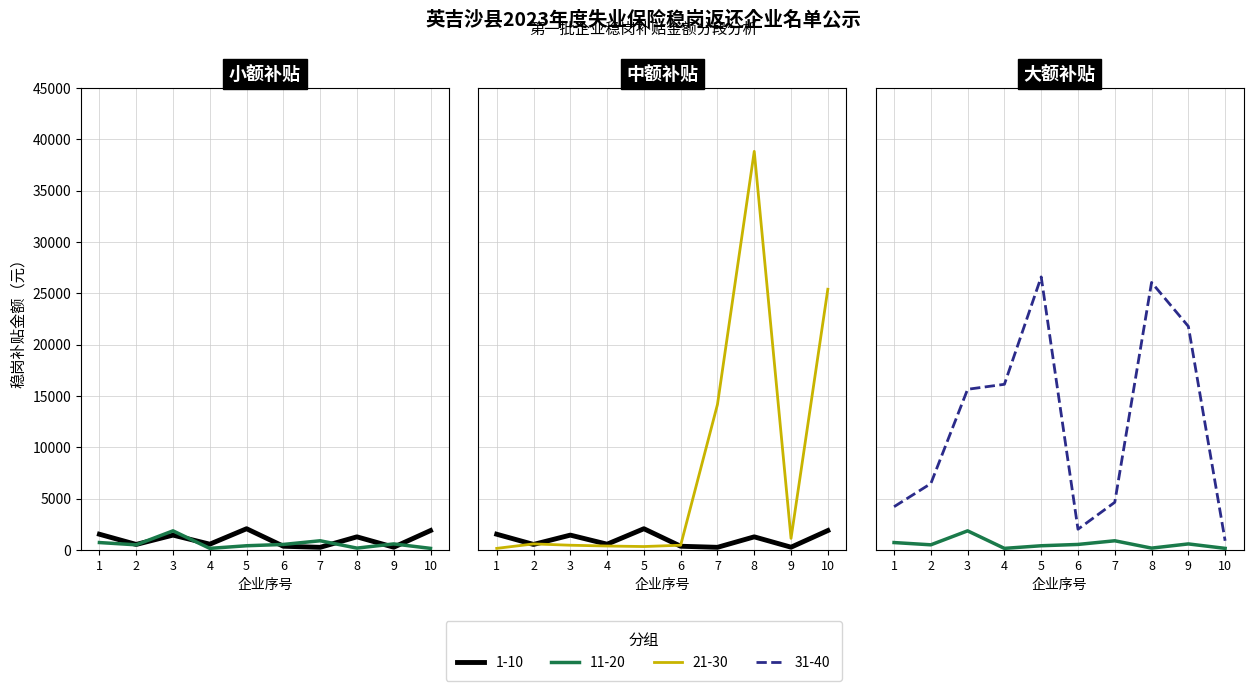

What is the value of the 31-40 point at the 8th from the left?

26057.5